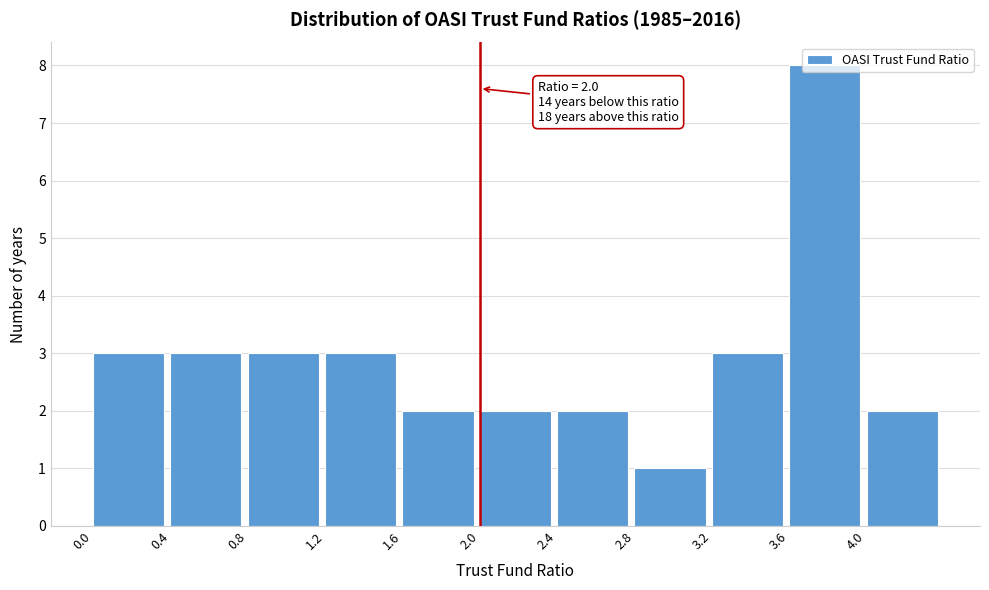

Which range on the x-axis has the tallest bar?

3.6 to 4.0